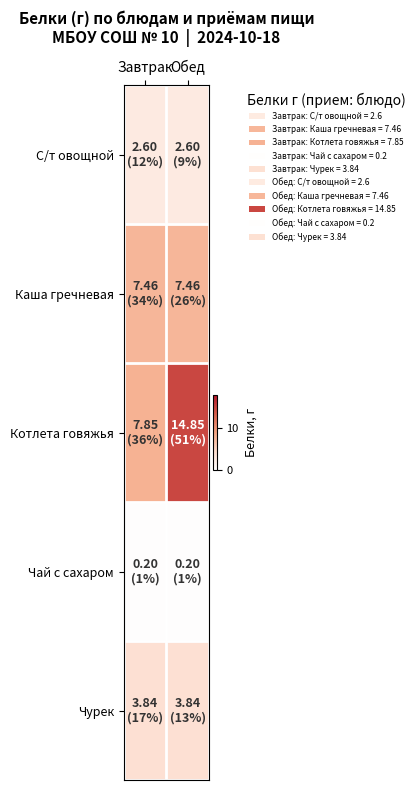

Which series has the widest spread of values?

Котлета говяжья